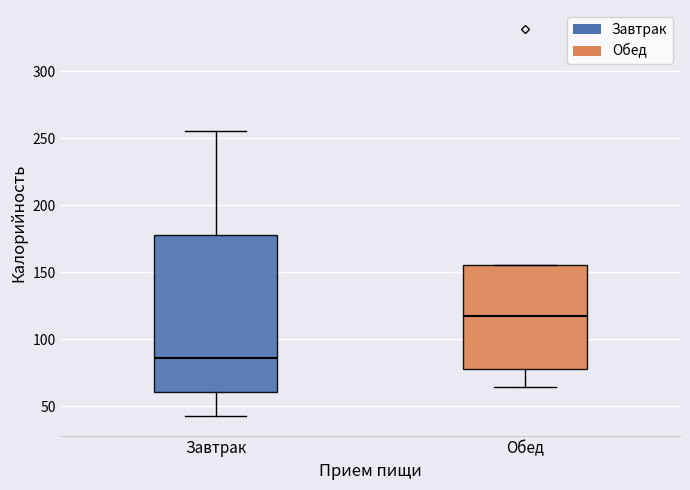

Where does the lower whisker of the box for Обед end on the y-axis? The values are not printed on the chart, so give them approximately, as read against the axis.

65